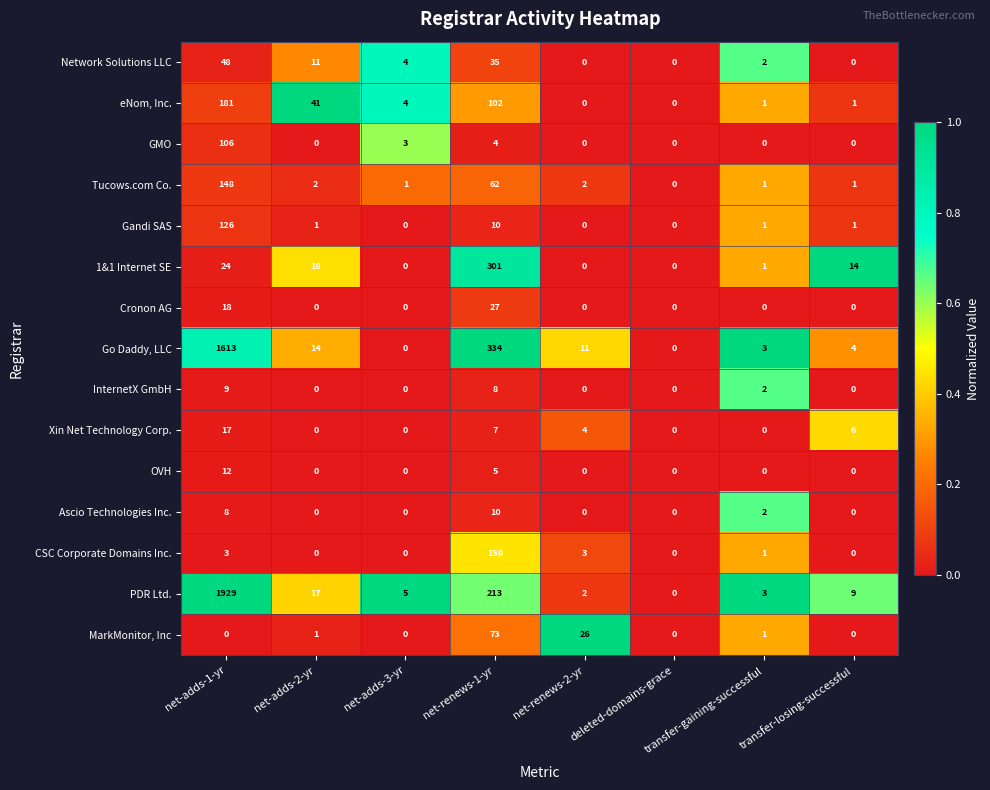

Is the value of GMO at deleted-domains-grace greater than the value of Network Solutions LLC at net-renews-1-yr?

No